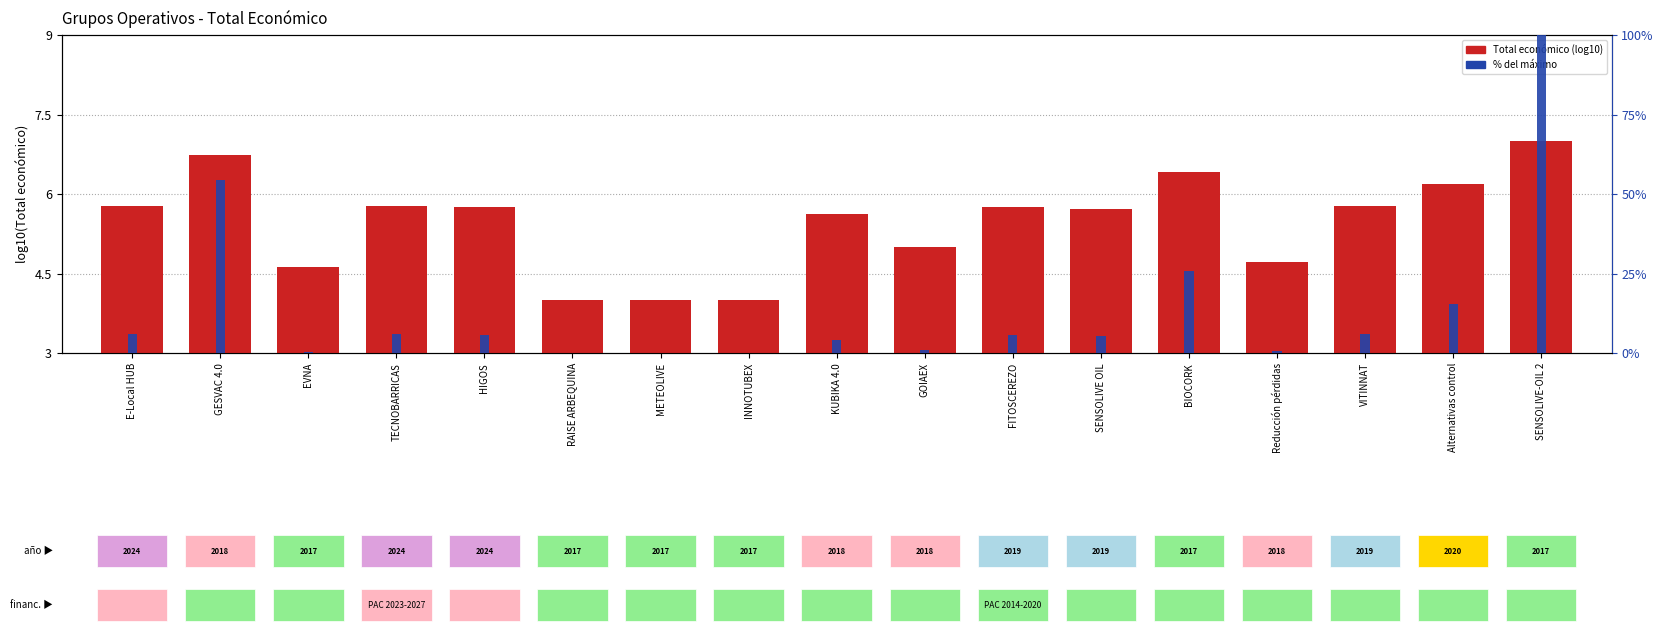

Rank the series by their average value, from lowest to highest.

Total económico (log10), % del máximo